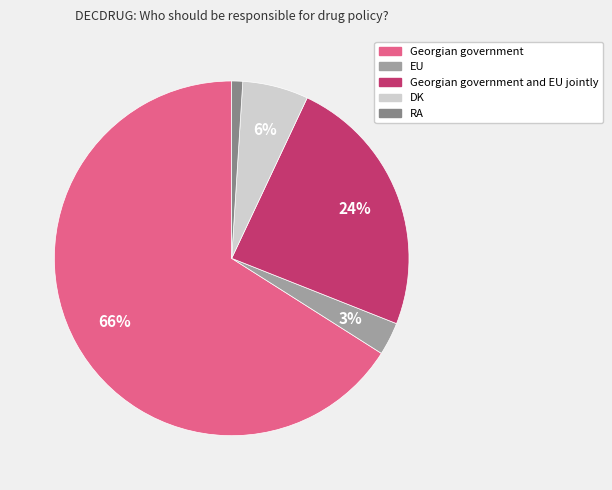

To the nearest percent, what is the difference between the largest and smallest slice percentages?

65%